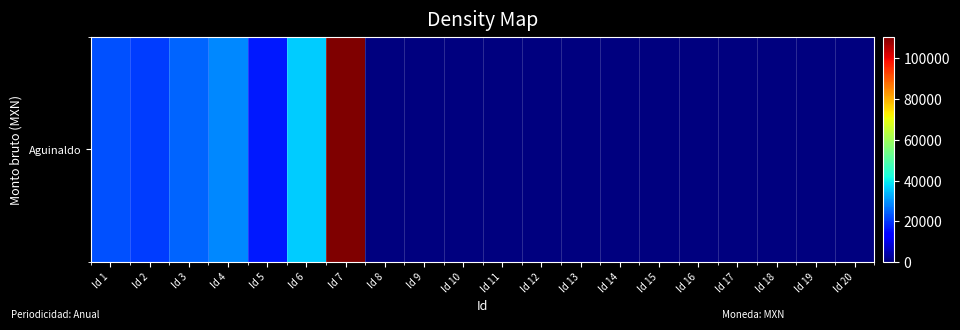

The value at Id 13 is 0.0. True or false?

True